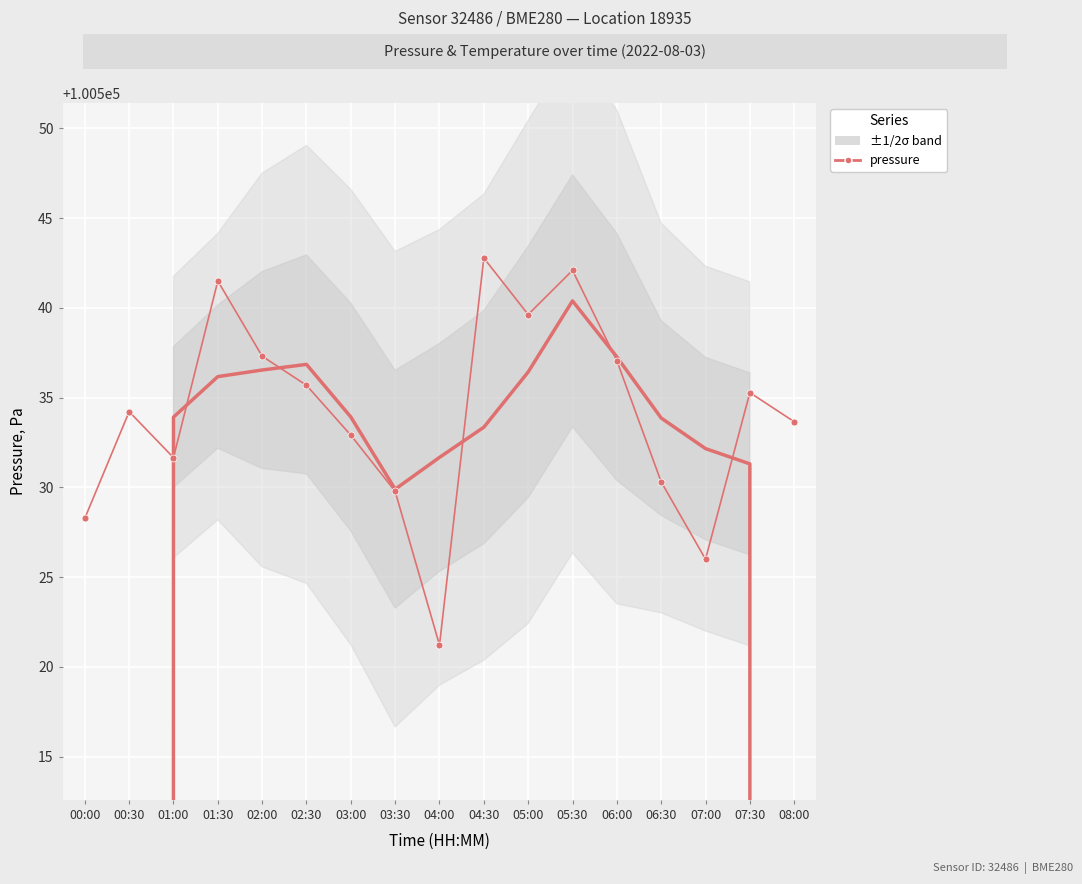

Which has a higher value, 04:30 or 04:00?

04:30